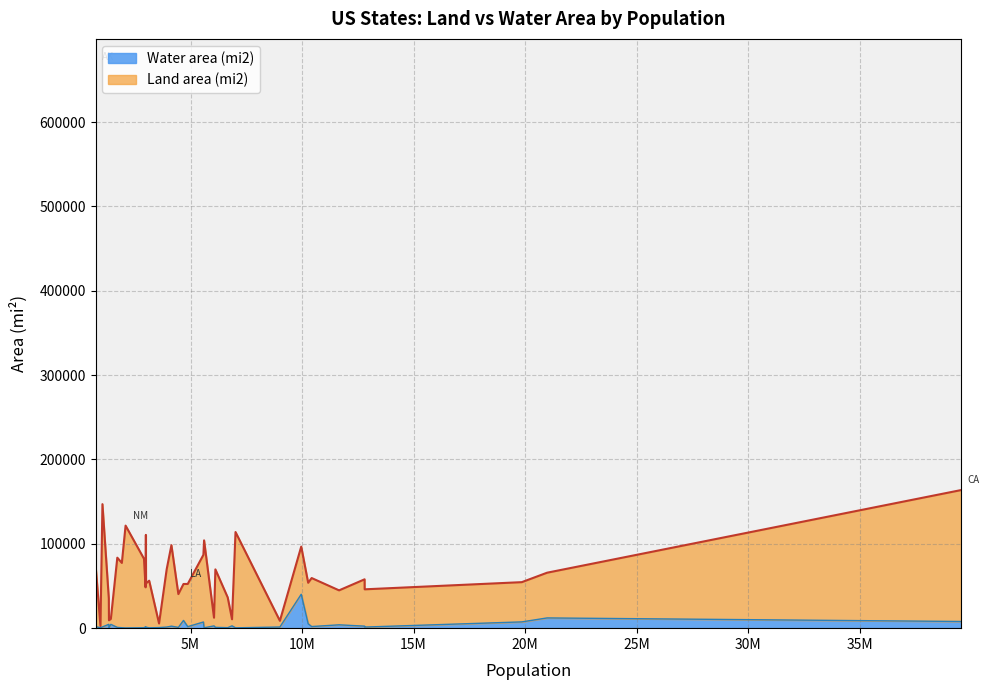

How many values in the Land area (mi2) series are below 55519?

19